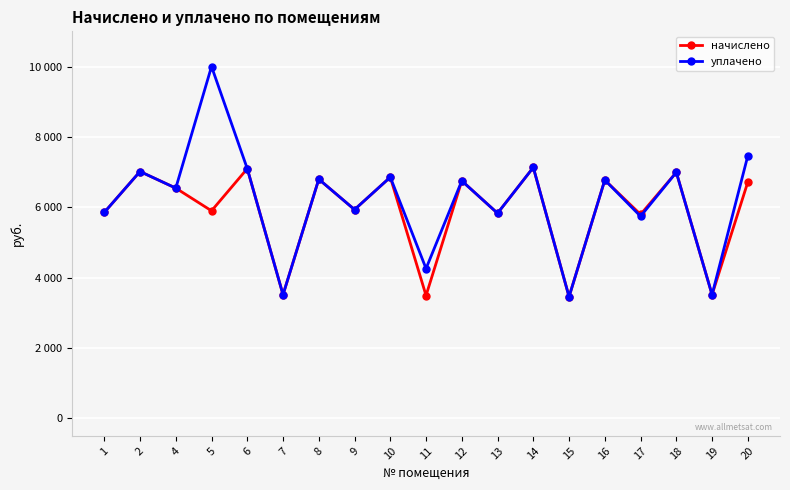

What are all the series names shown in the legend?

начислено, уплачено